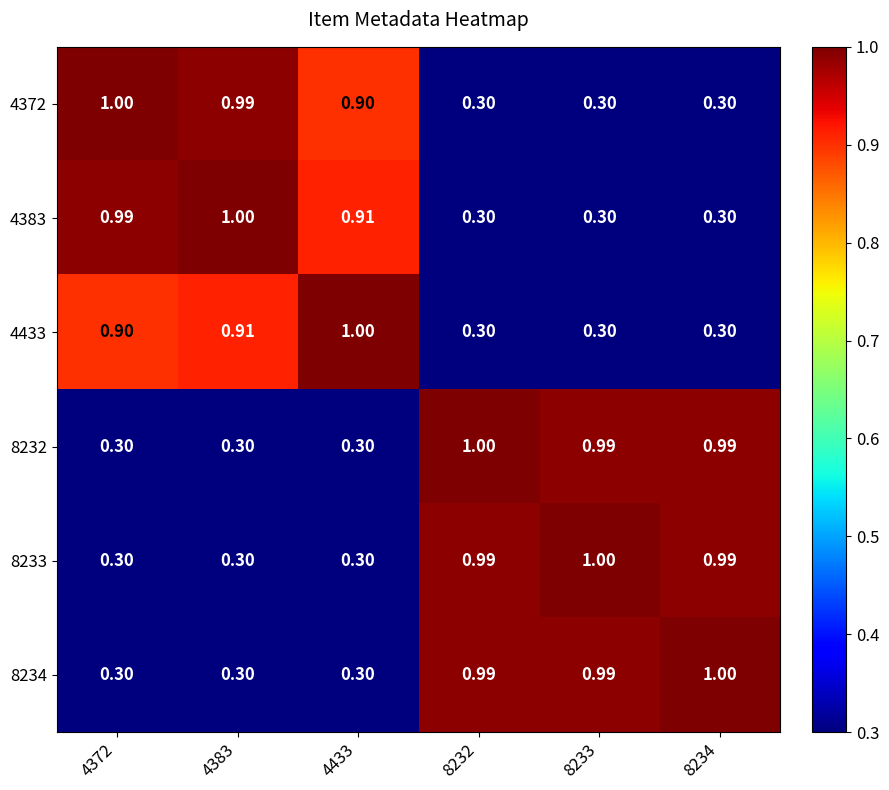

Is the value of 8232 at 4372 greater than the value of 8233 at 8233?

No